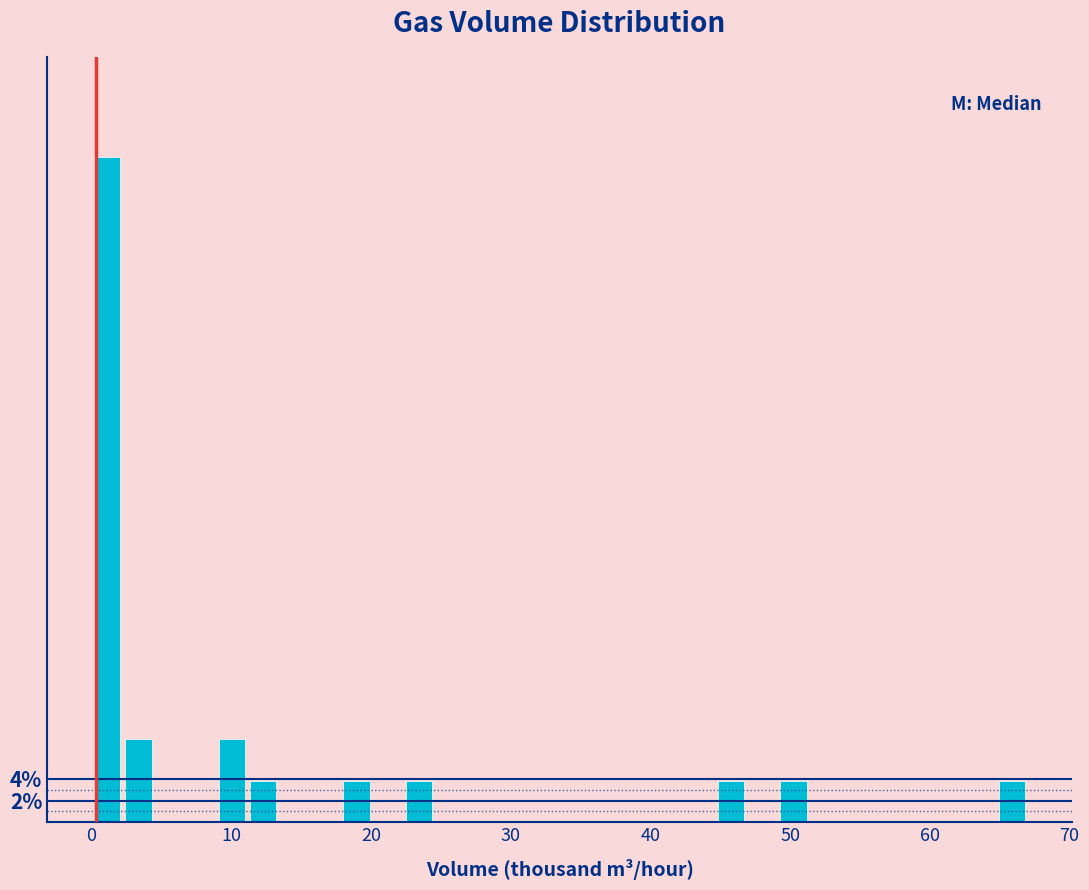

Read against the x-axis, roughly where is the centre of the tallest bar?

1